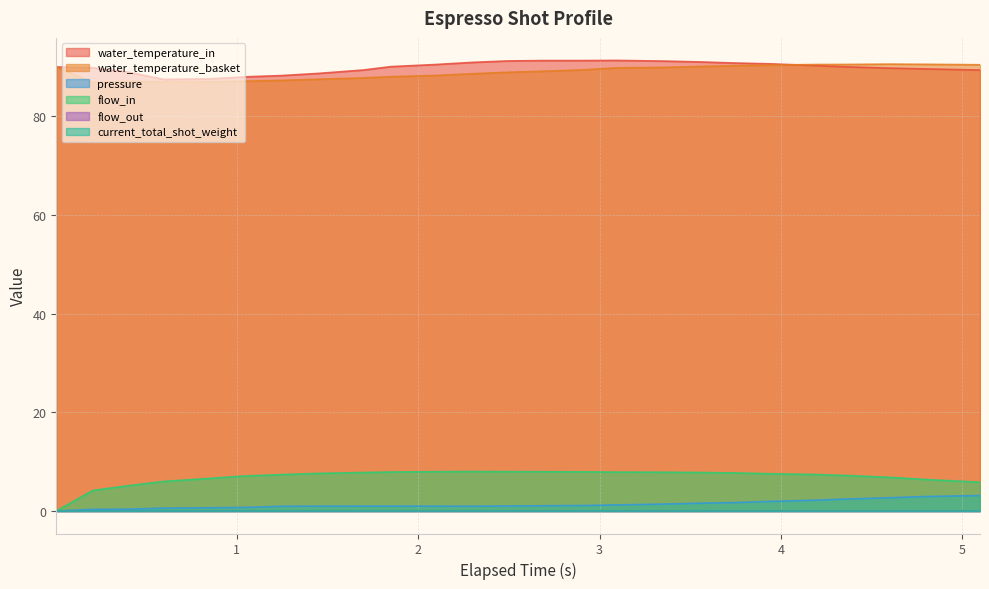

In water_temperature_in, how many points are higher than both neighbors (excluding endpoints)?

1